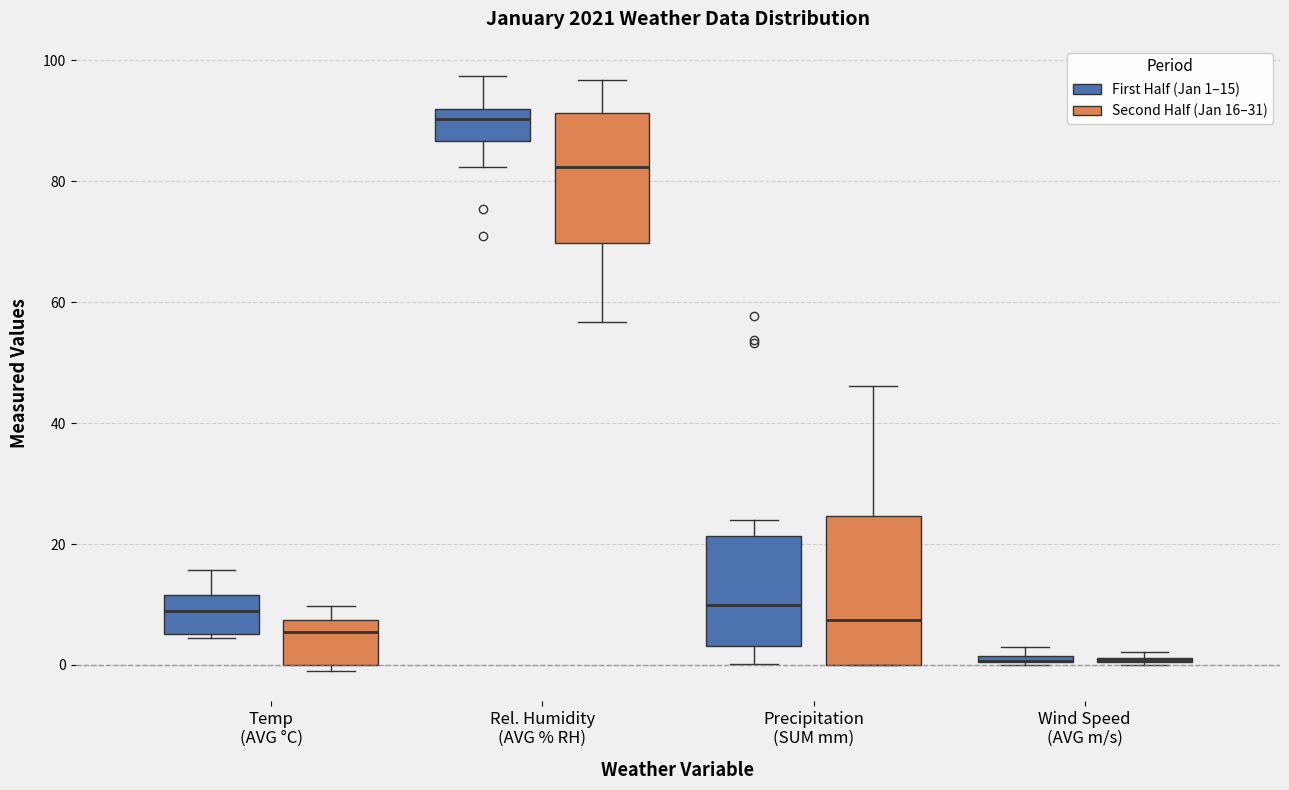

Which box is the tallest, from its lower edge to its upper edge?

Precipitation (SUM mm) (Second Half (Jan 16–31))